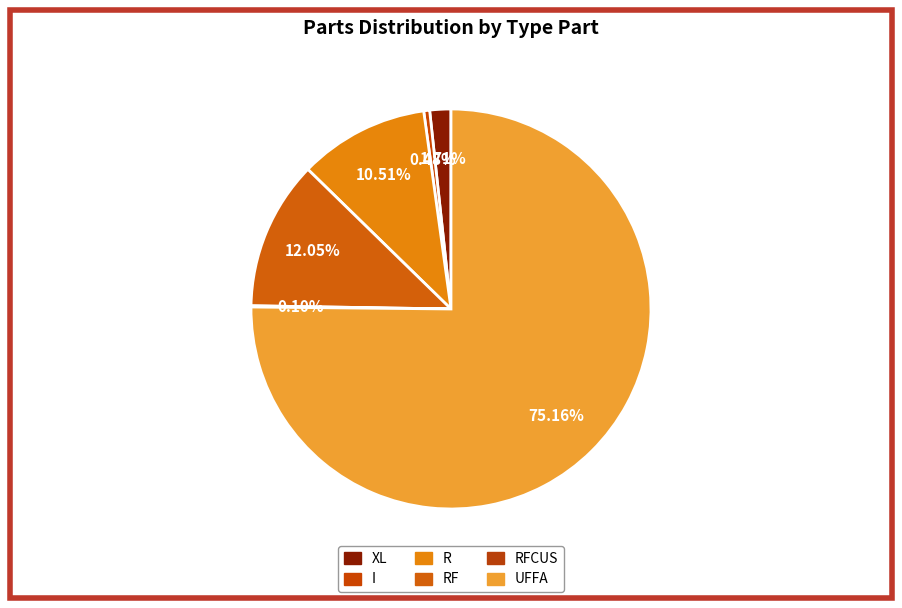

Is there a majority slice in this chart?

Yes